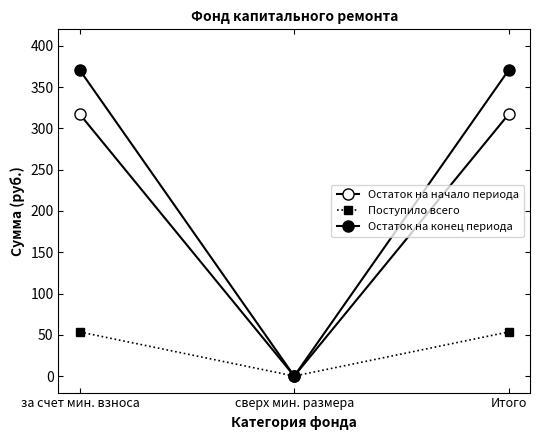

What position from the left is Итого?

3